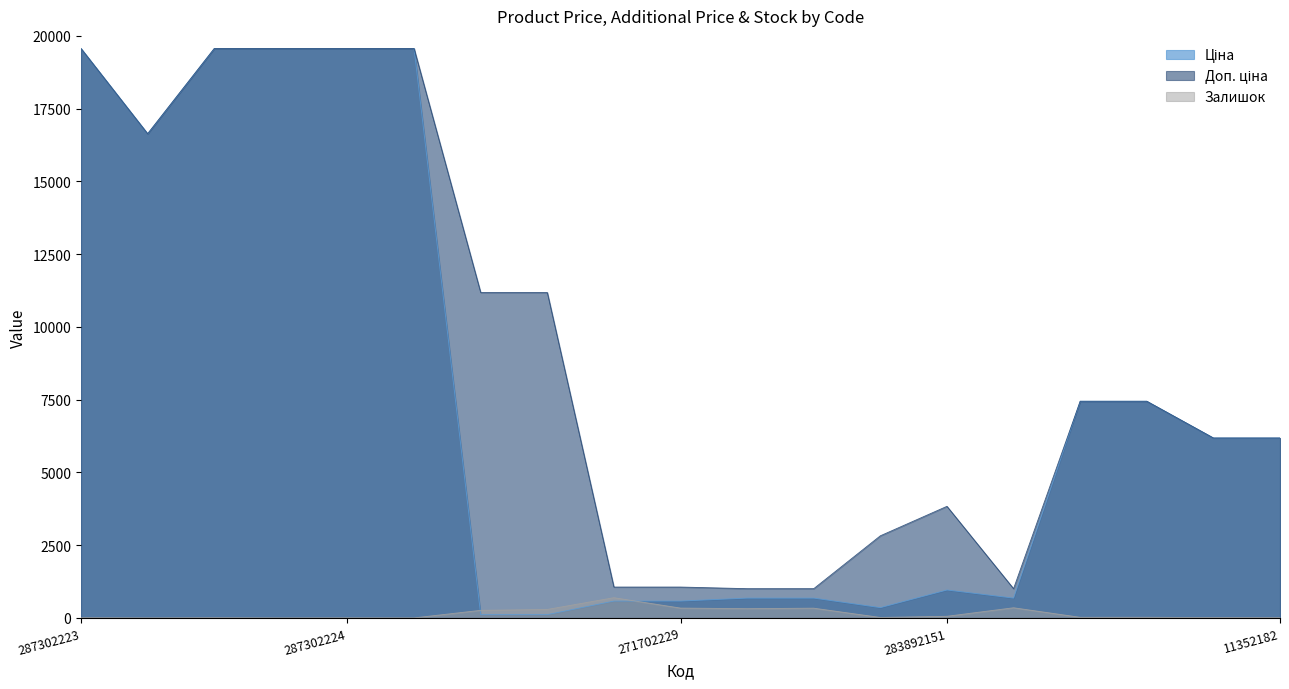

Where is the first local minimum for Ціна?

287292222